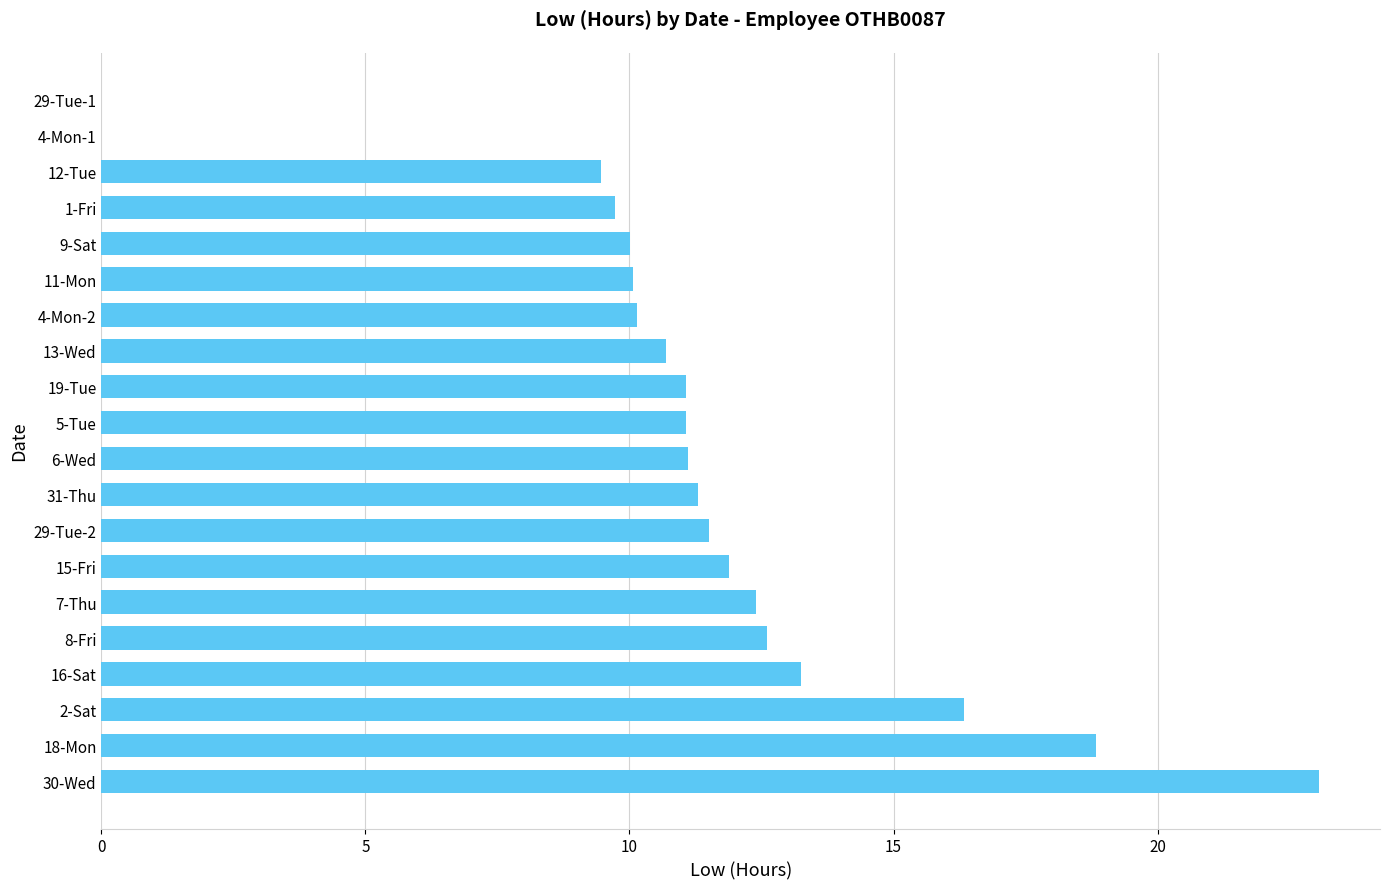

What is the sum of the values at 13-Wed and 4-Mon-1?

10.7